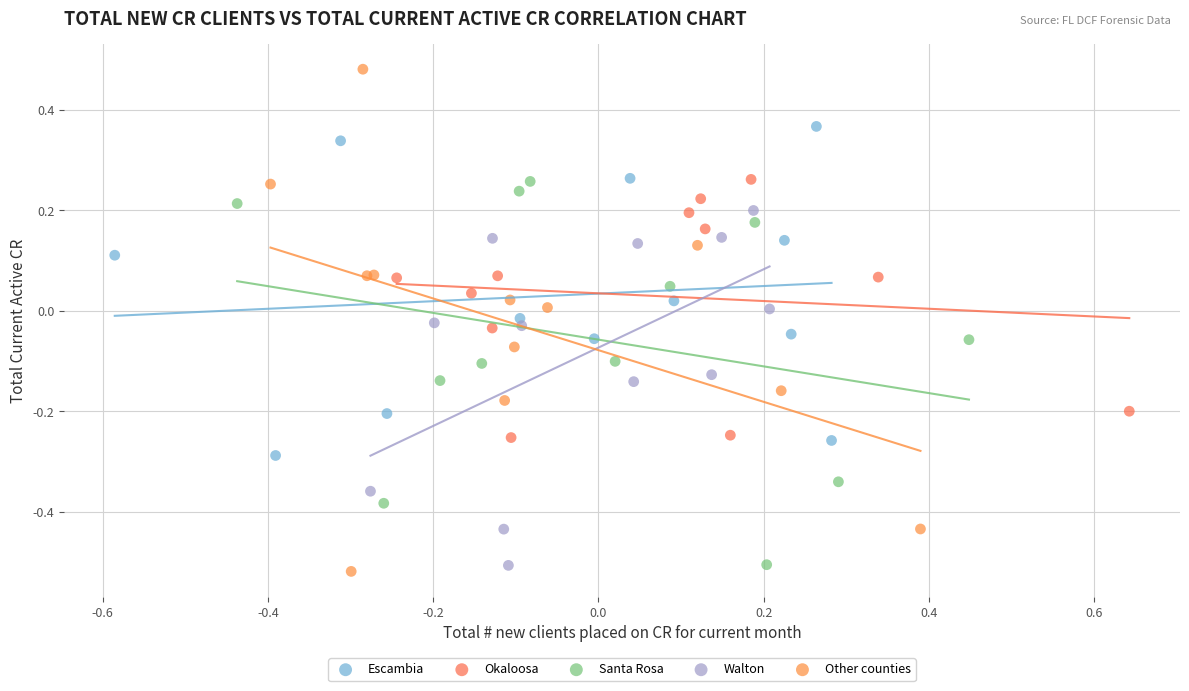

Which series contains the highest Y value?

Other counties